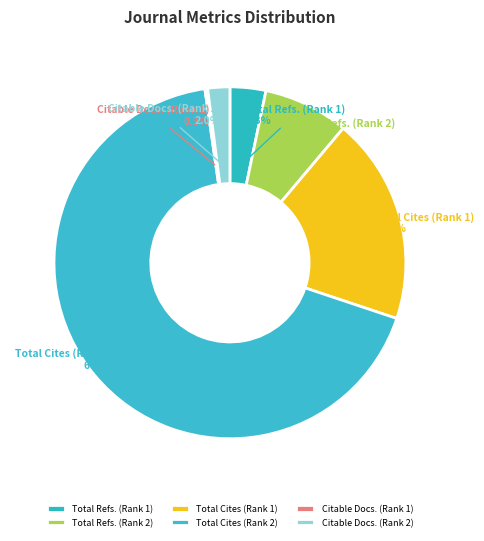

Is there any slice that represents more than half of the pie?

Yes